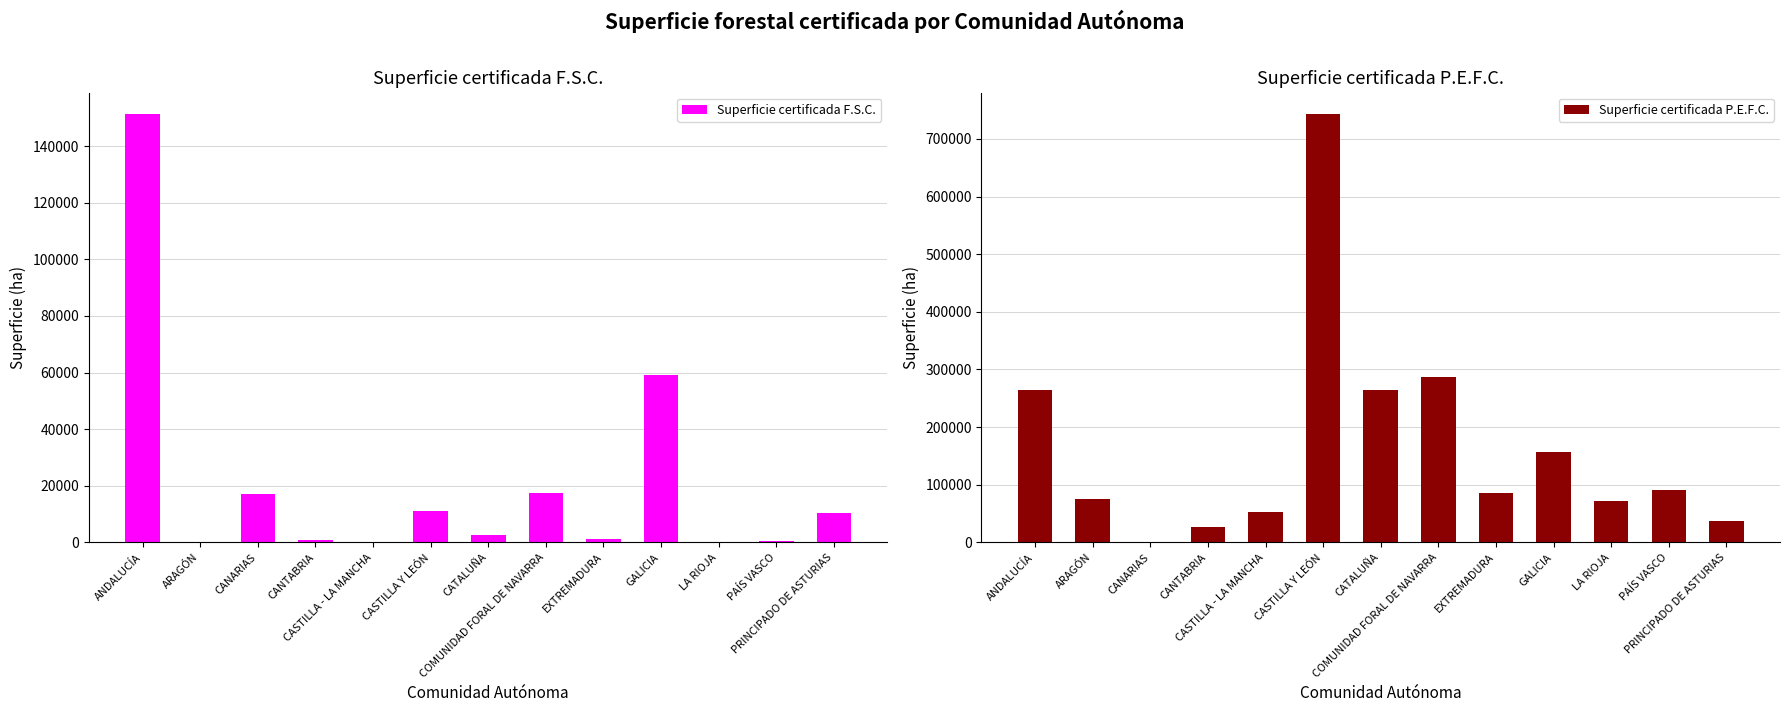

The value of Superficie certificada P.E.F.C. at PRINCIPADO DE ASTURIAS is 37606.4. True or false?

True